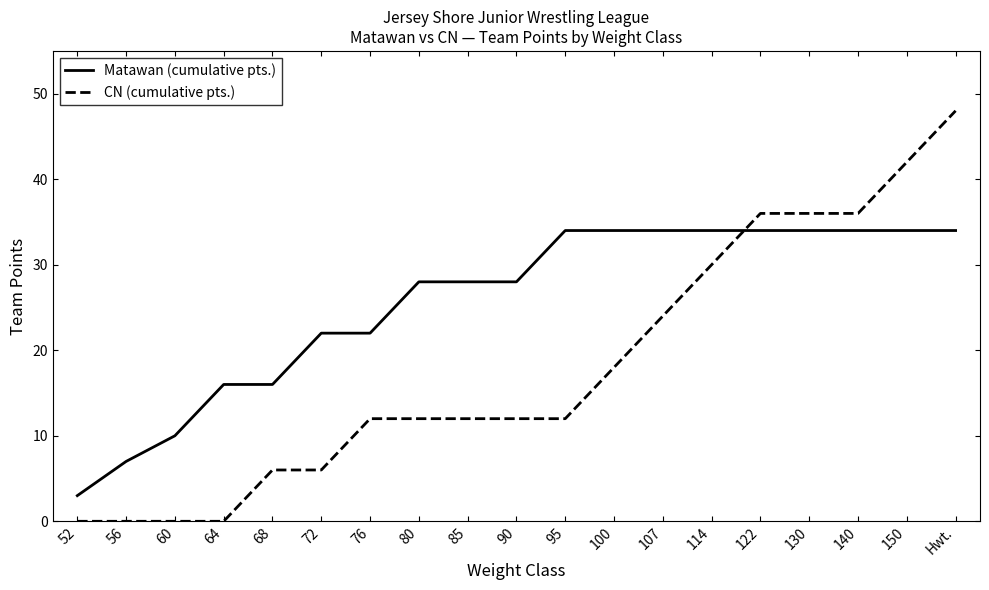

Does the chart have visible grid lines?

No